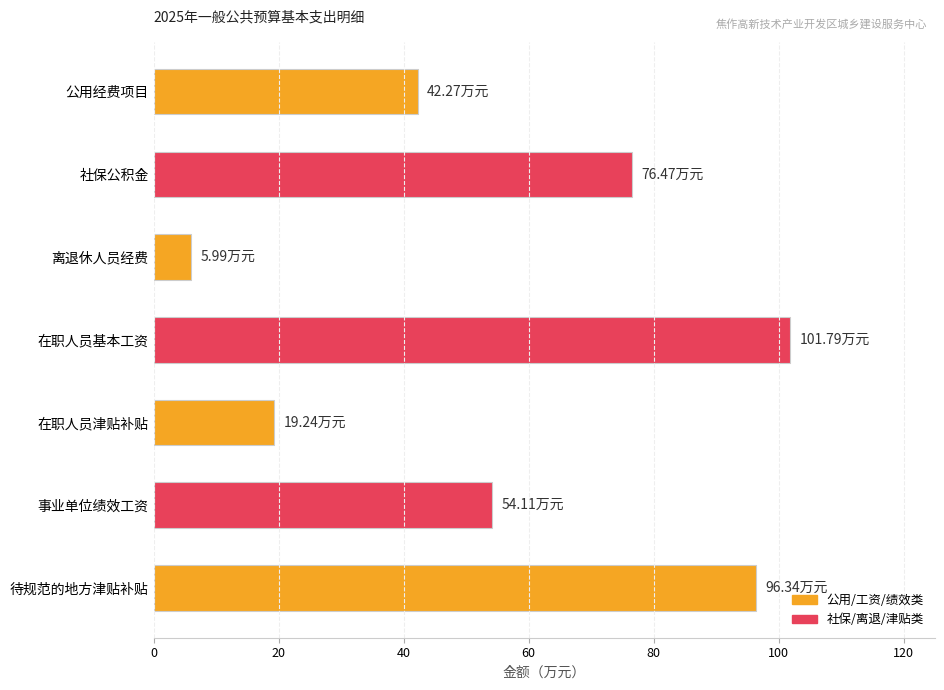

How many bars are there in total?

7